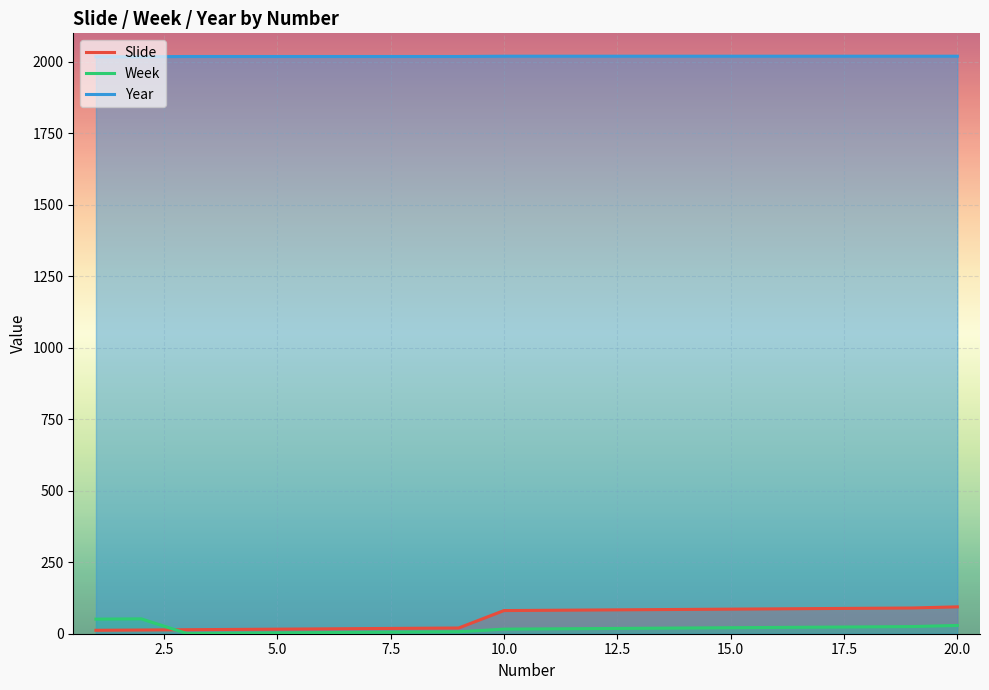

Which series has the largest total across all categories?

Year